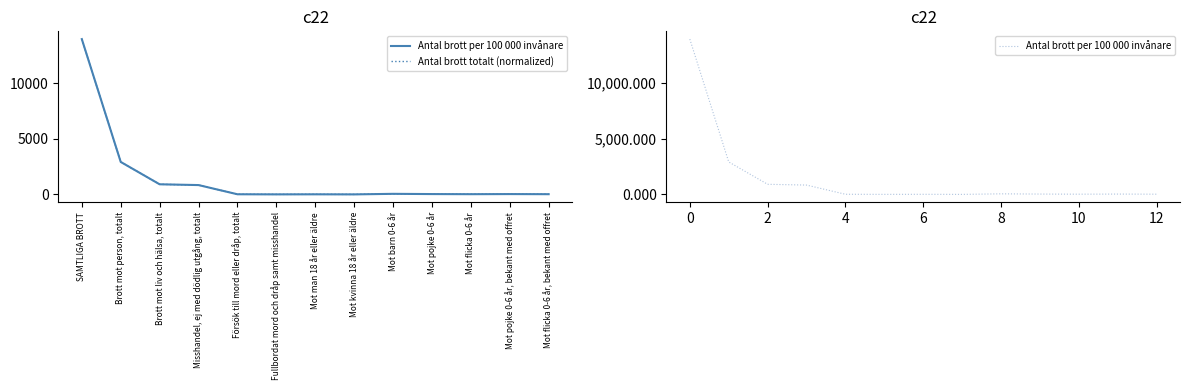

Rank the series by their maximum value, from lowest to highest.

Antal brott per 100 000 invånare, Antal brott totalt (normalized)